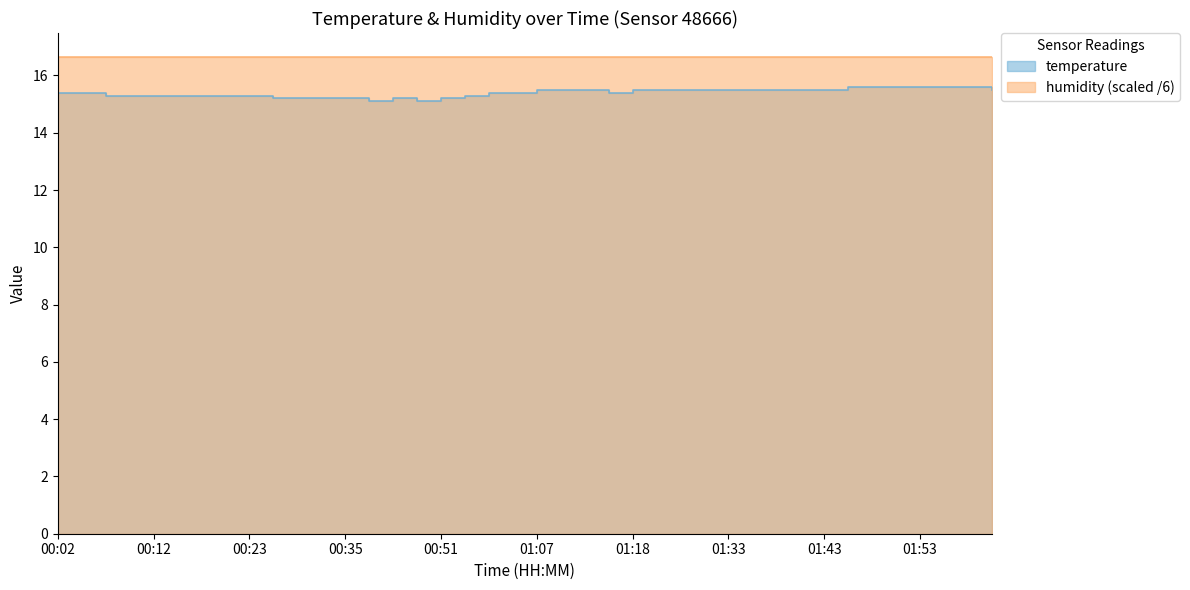

What is the value of the 3rd point from the left?

15.3